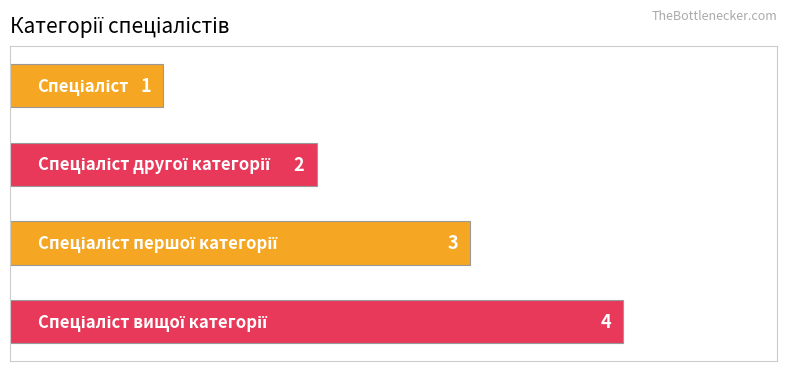

How many values are between 2 and 4?

3